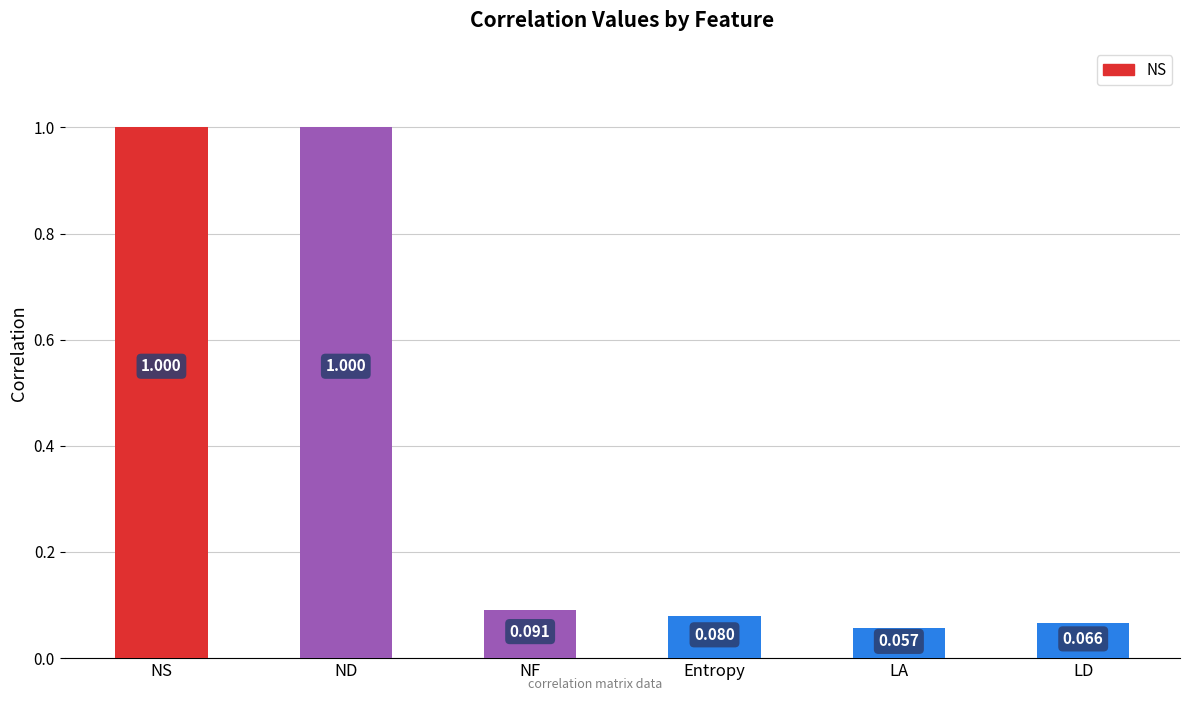

How many categories are shown in the chart?

6